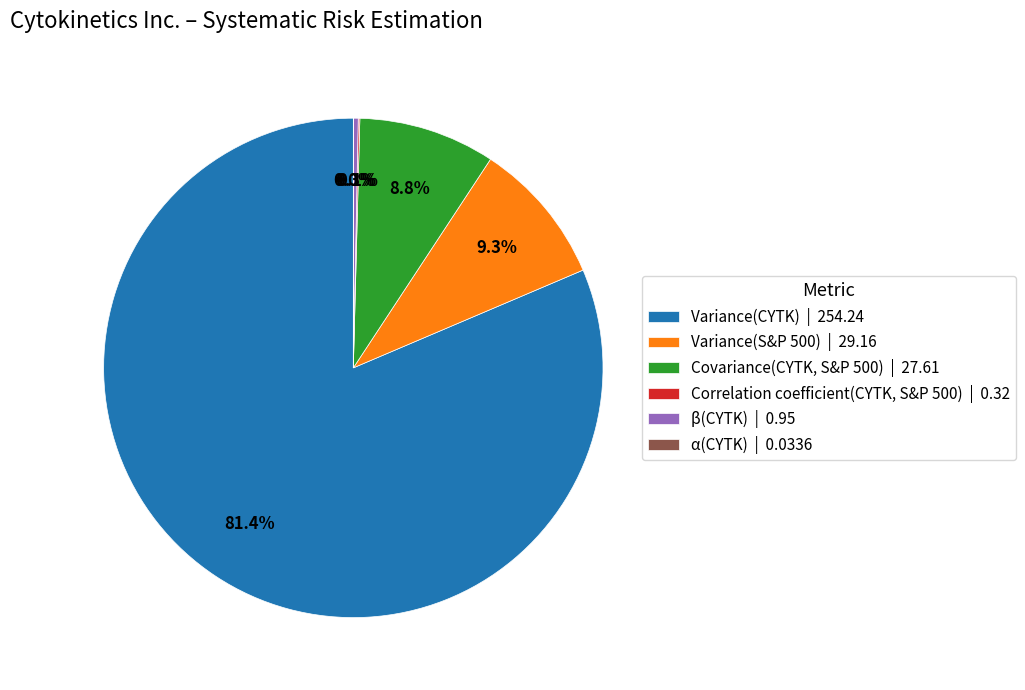

Is β(CYTK) | 0.95 the majority of the pie?

No